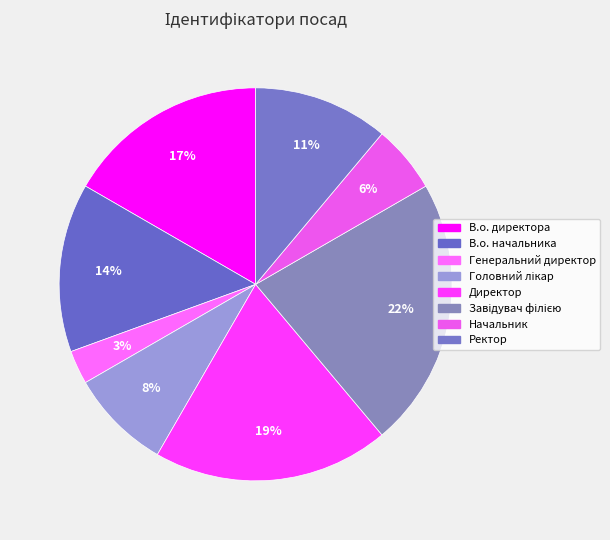

Count the number of slices in the pie.

8